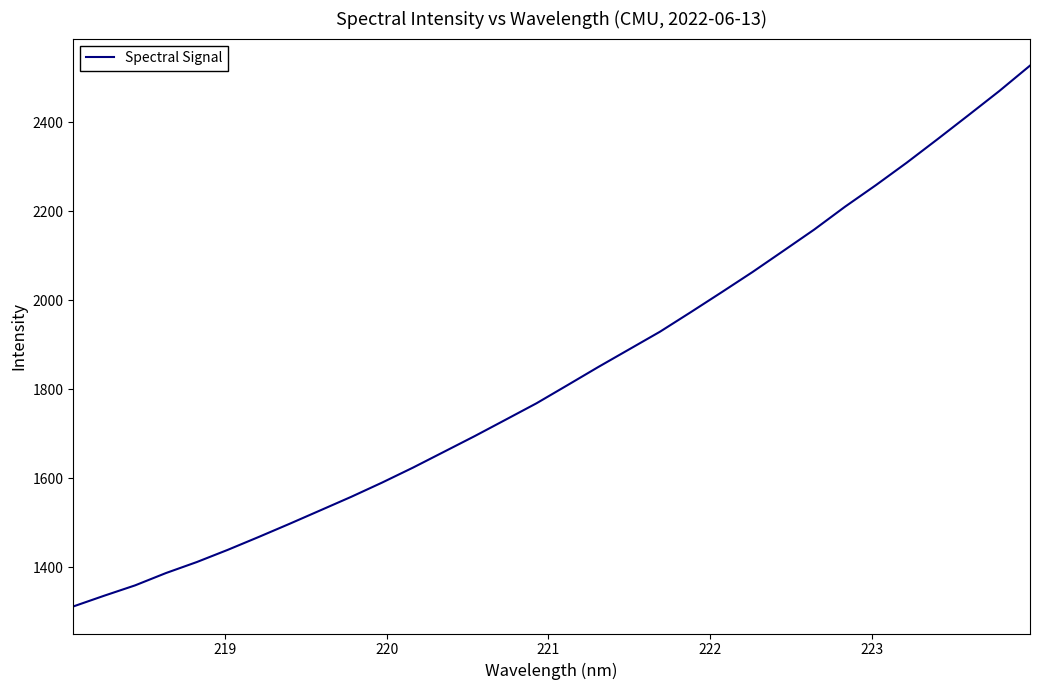

Reading left to right, extract all data points from this chart.

1311.4	1335.6	1358.8	1386.5	1411.3	1438.7	1467.6	1497.2	1527.5	1558.0	1590.0	1623.6	1659.0	1694.5	1731.3	1768.2	1808.8	1849.7	1889.4	1929.0	1973.1	2017.8	2063.2	2110.8	2158.7	2210.1	2258.5	2309.0	2361.9	2415.7	2470.0	2527.3